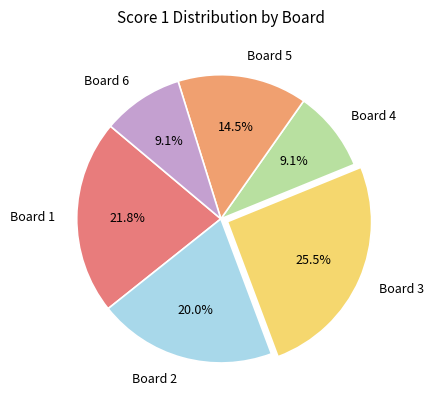

To the nearest percent, what percentage of the pie is Board 2?

20%